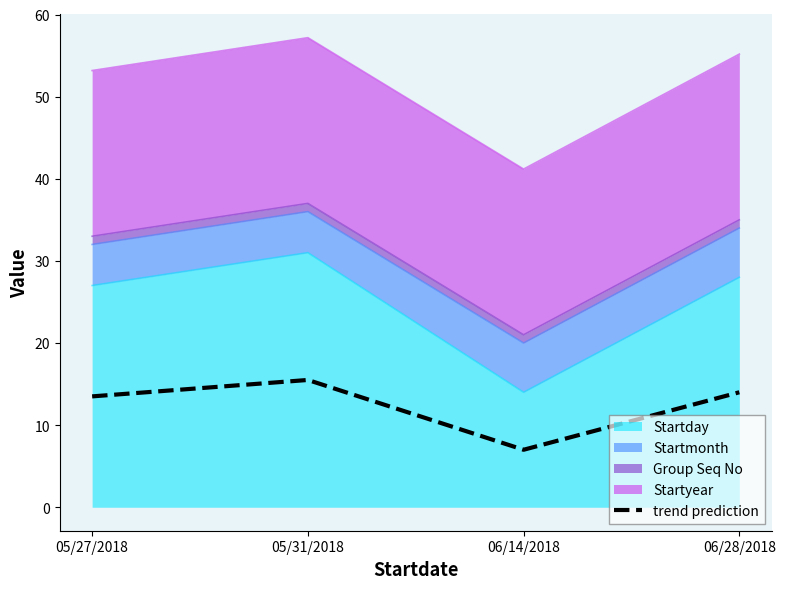

Which label corresponds to the smallest value in the chart?

06/14/2018